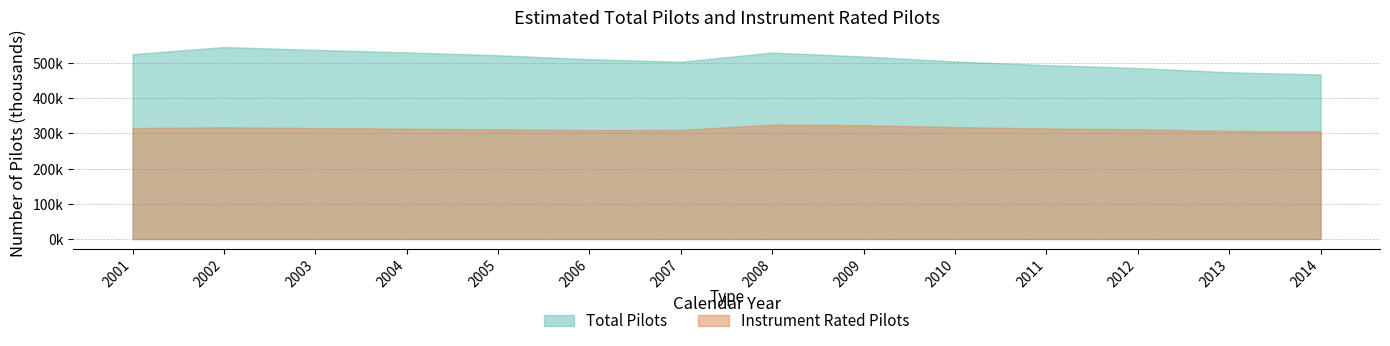

At which label is Instrument Rated closest to 315656?

2003